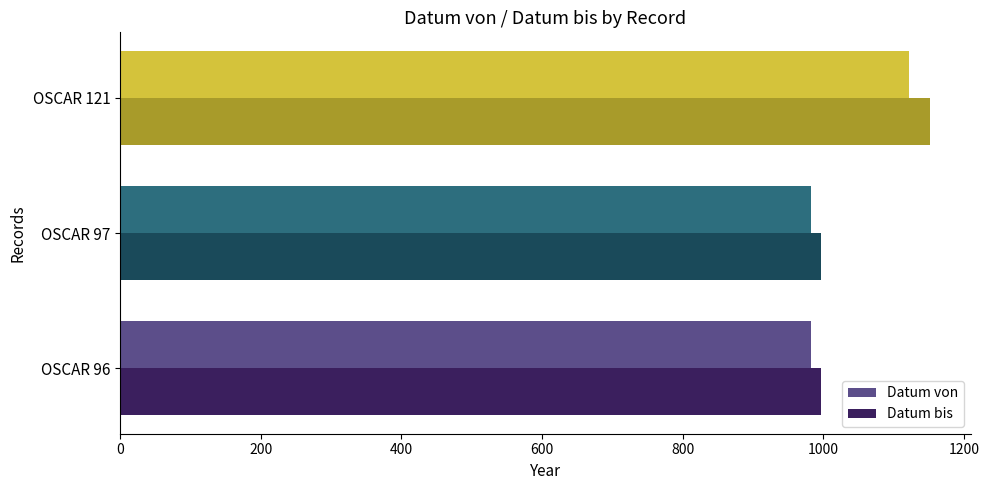

Is it true that Datum von equals 1833 at OSCAR 121?

False